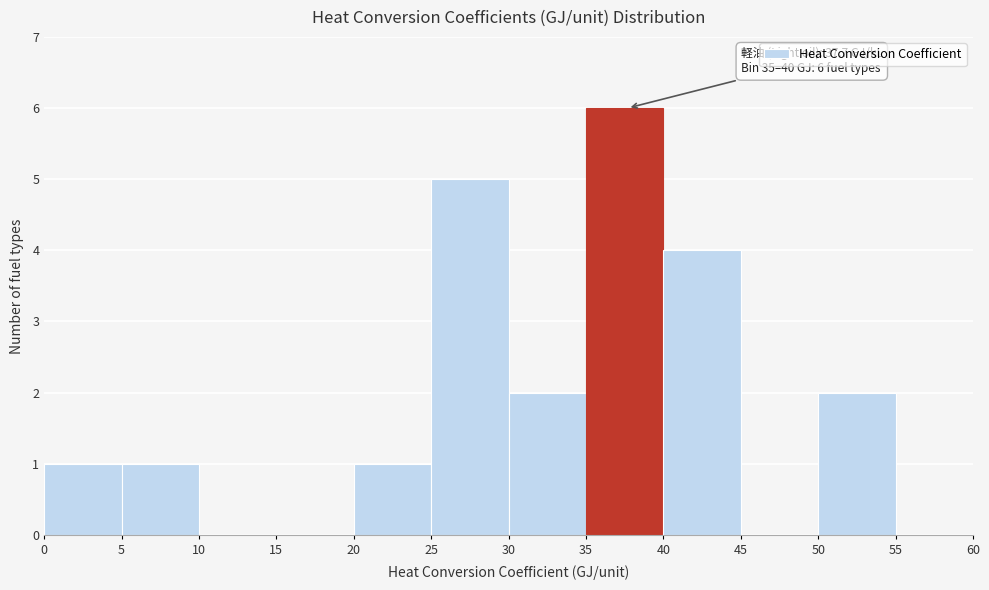

Over which range of the x-axis is the bar tallest?

35 to 40